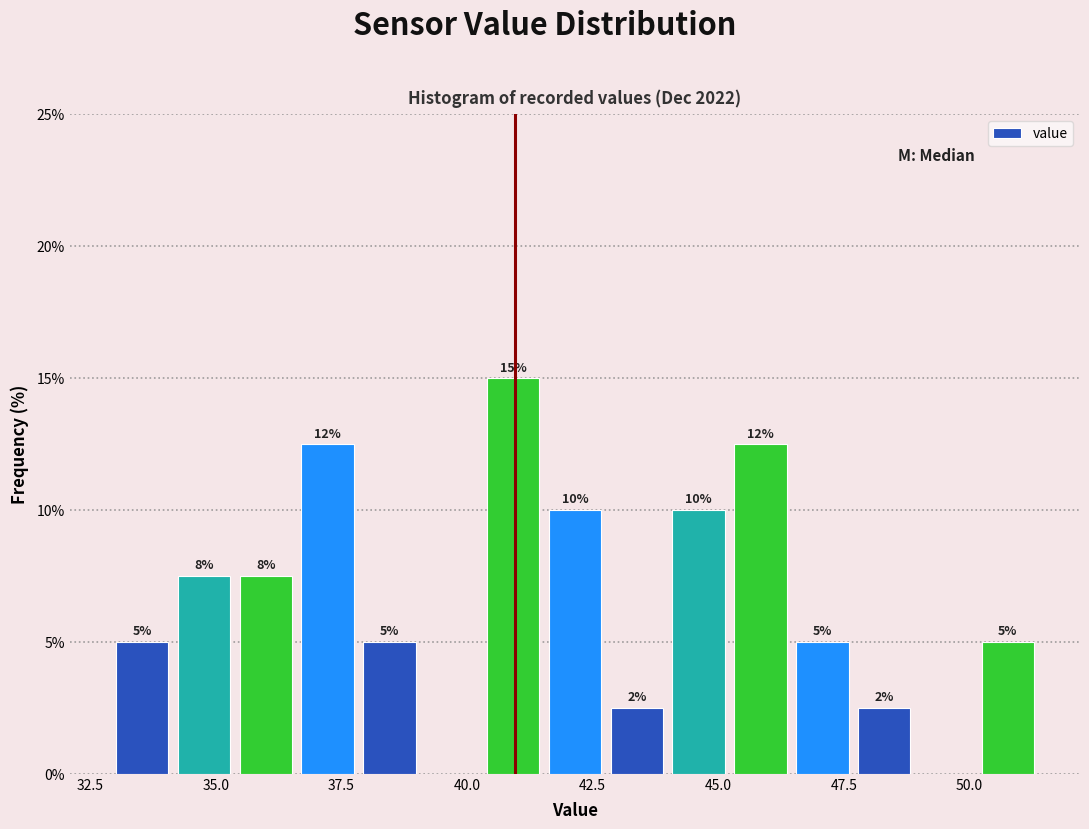

Around what value on the x-axis is the tallest bar? Give the approximate position of its centre, as read against the axis.

41.0